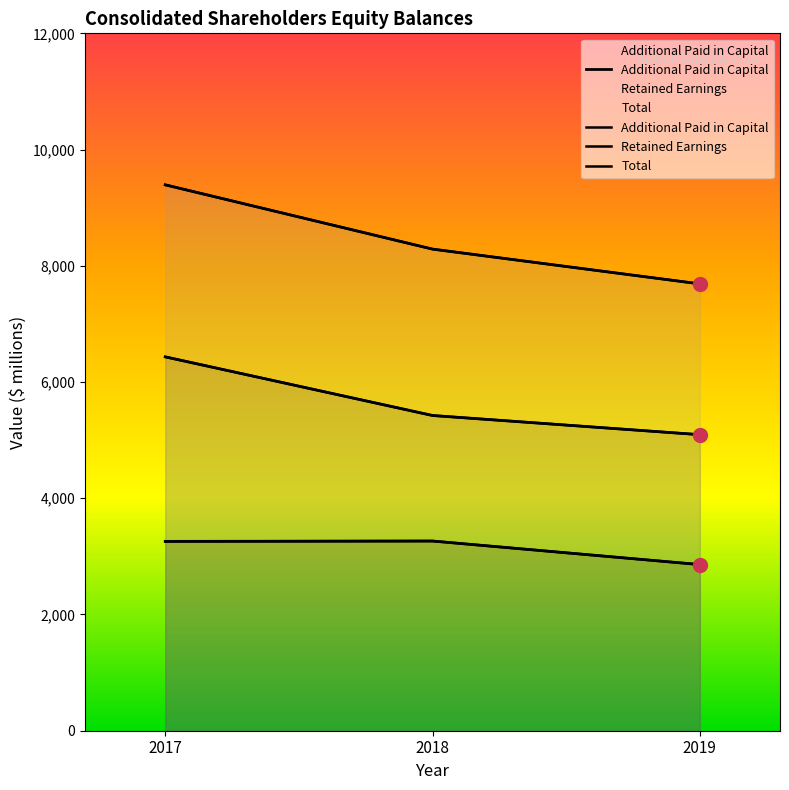

Which series has the largest range (max minus min)?

Total